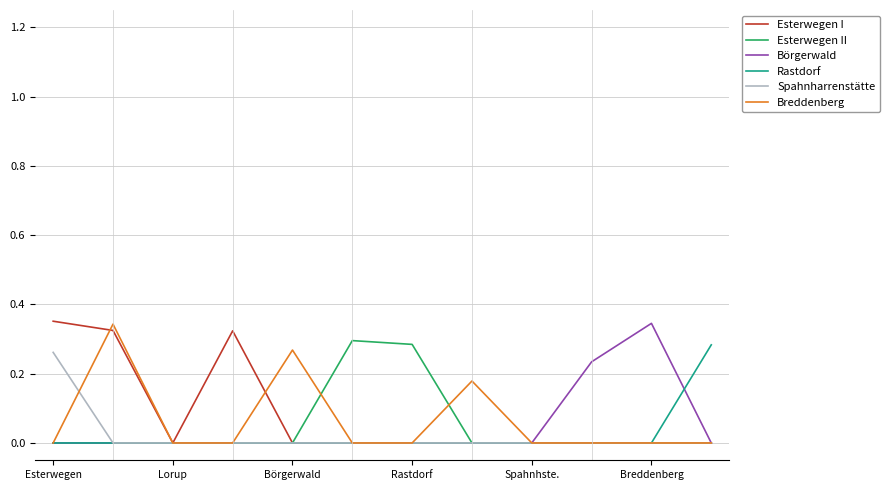

How many lines are shown in the chart?

6